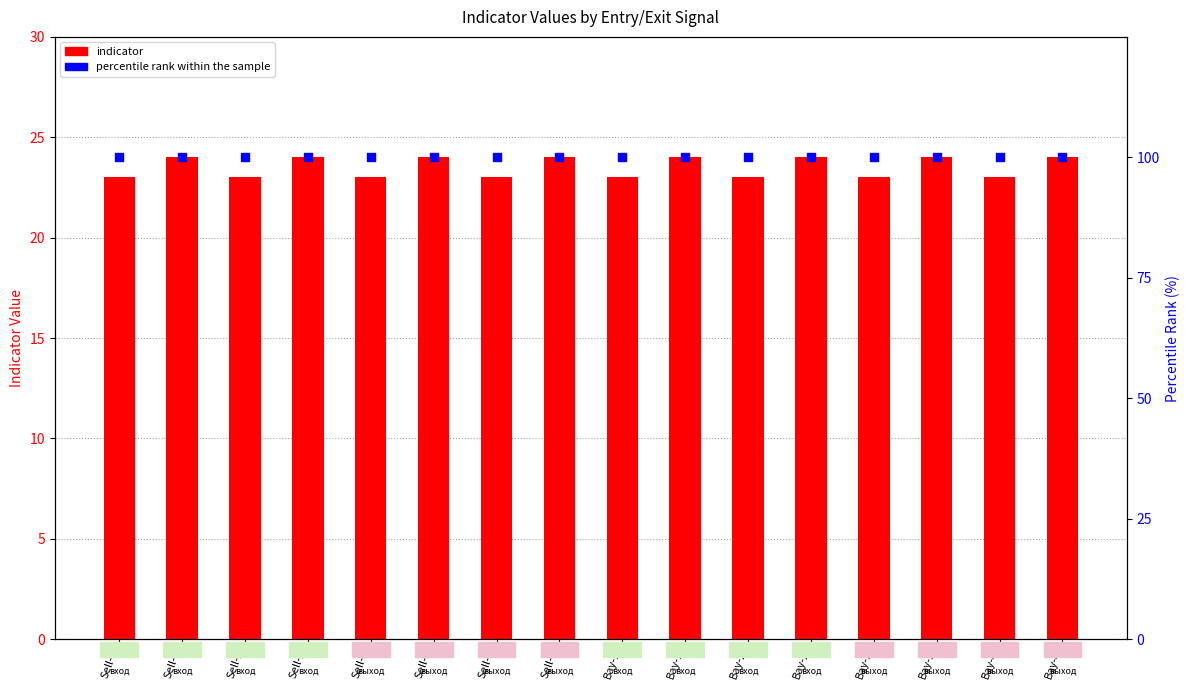

At how many categories does at least one series exceed 46?

16